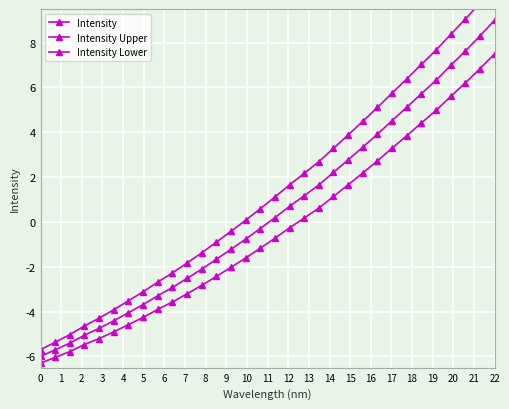

What are all the series names shown in the legend?

Intensity, Intensity Upper, Intensity Lower